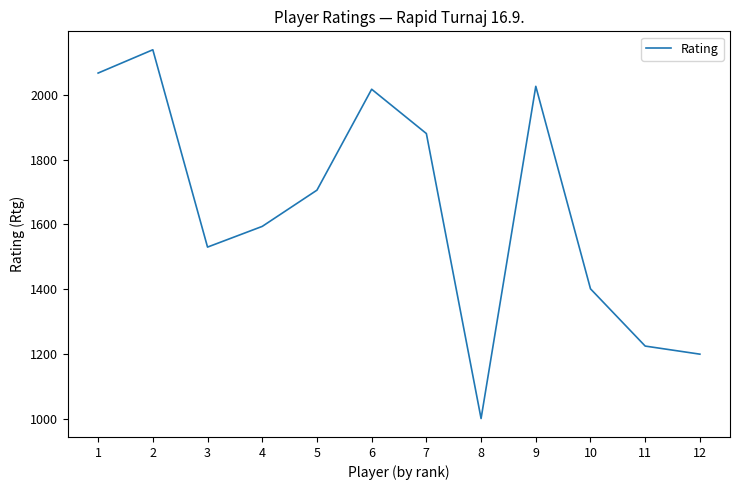

Which has a higher value, 6 or 8?

6